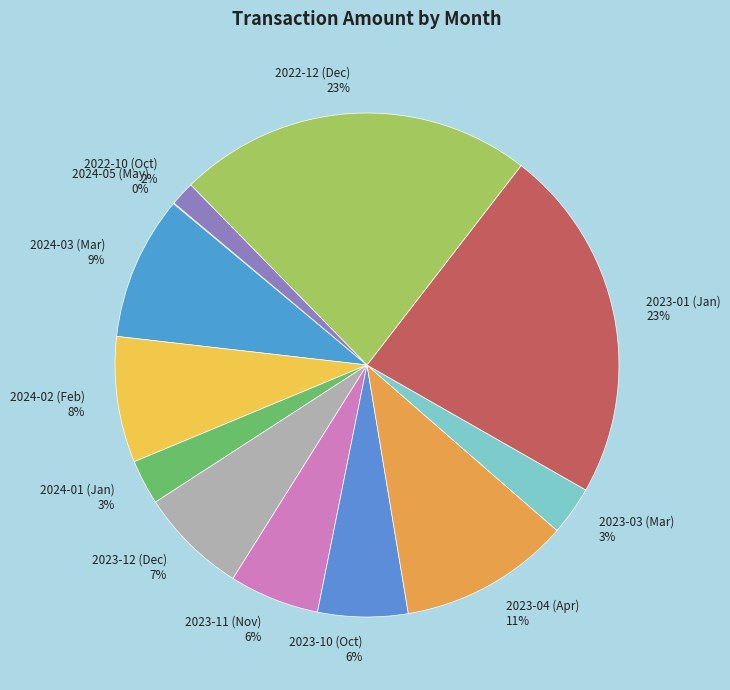

The 2023-01 (Jan) slice represents 10% of the pie. True or false?

False